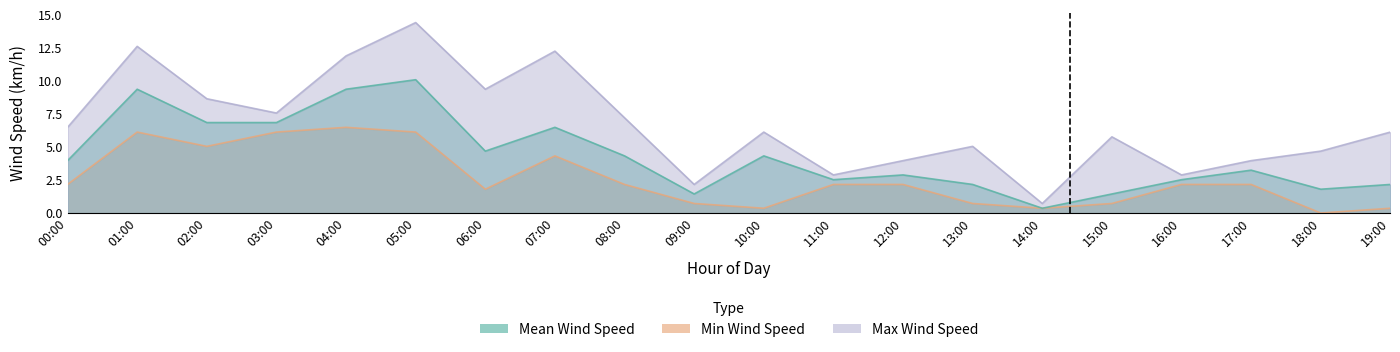

True or false: WindSpd_Max (km/h) and WindSpd_Mean (km/h) cross at least once.

False